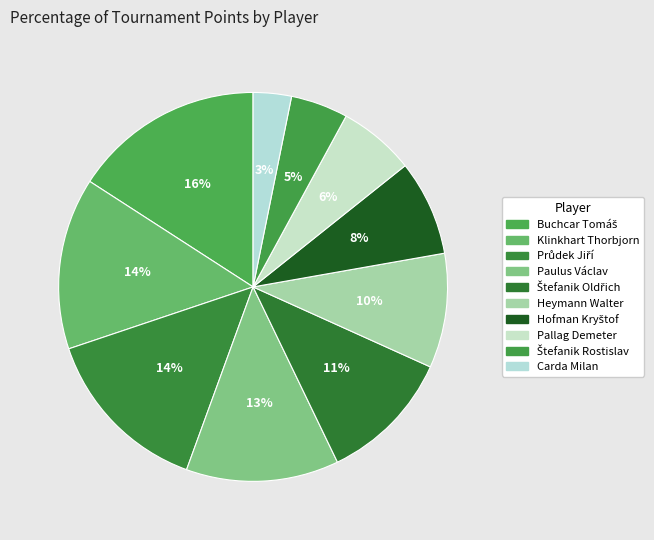

What is the change in value from Buchcar Tomáš to Průdek Jiří?

-1